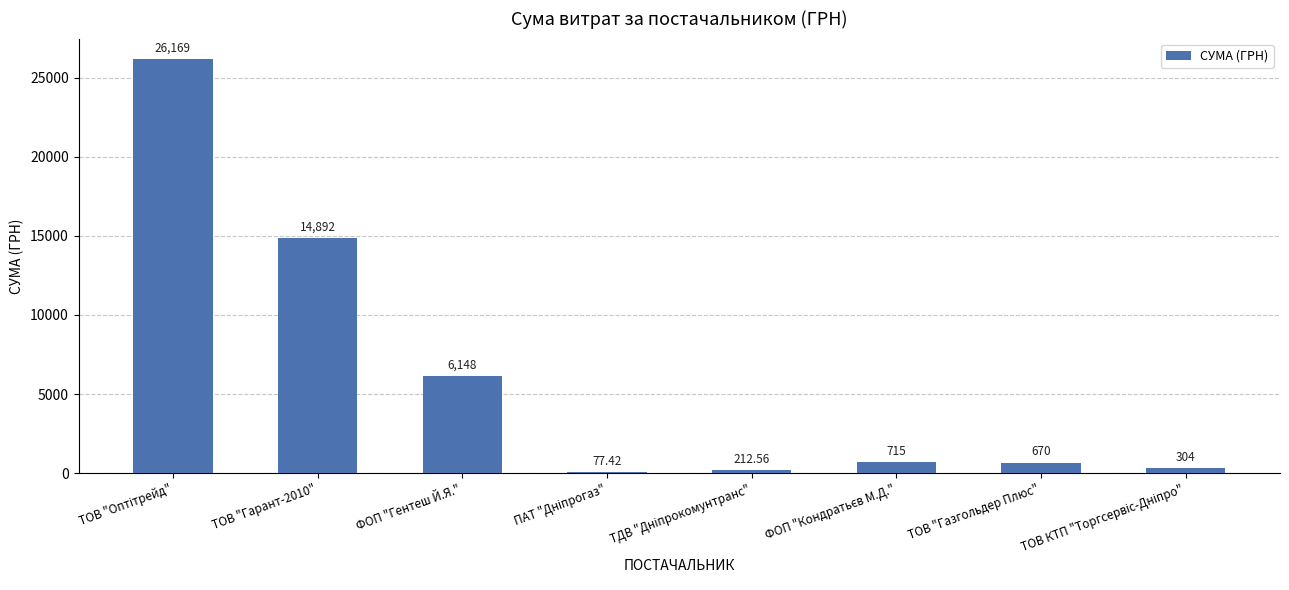

Reading left to right, extract all data points from this chart.

26169.0	14892.0	6148.0	77.4	212.6	715.0	670.0	304.0